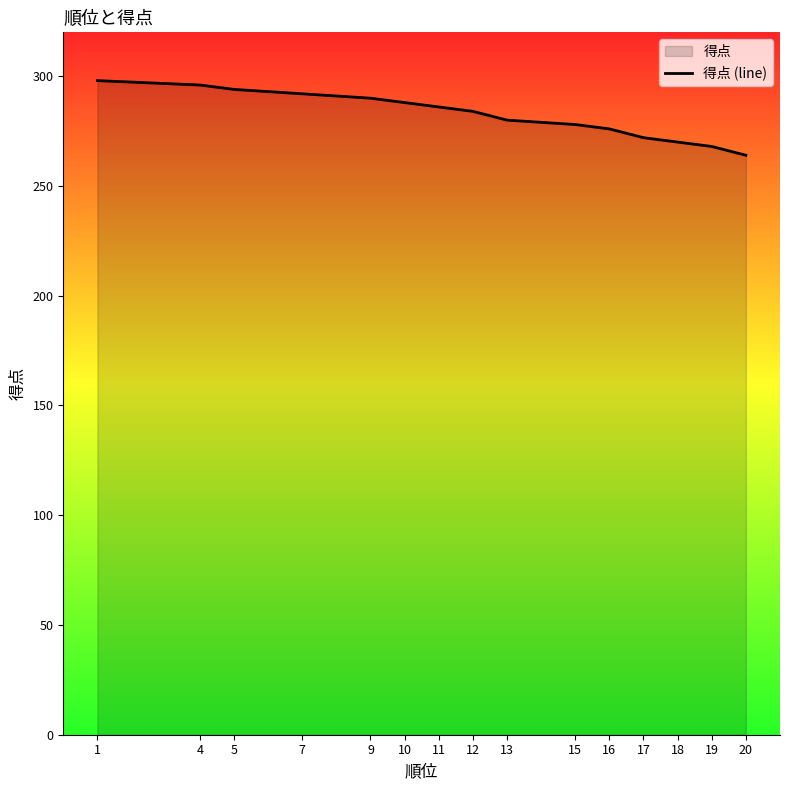

Where does the data first go above 288?

1